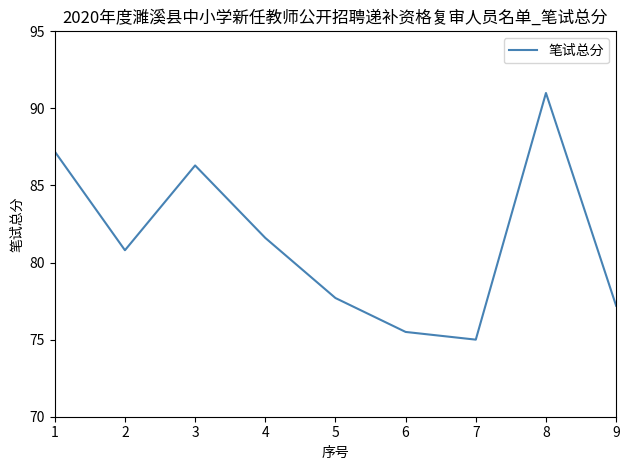

How many lines are shown in the chart?

1